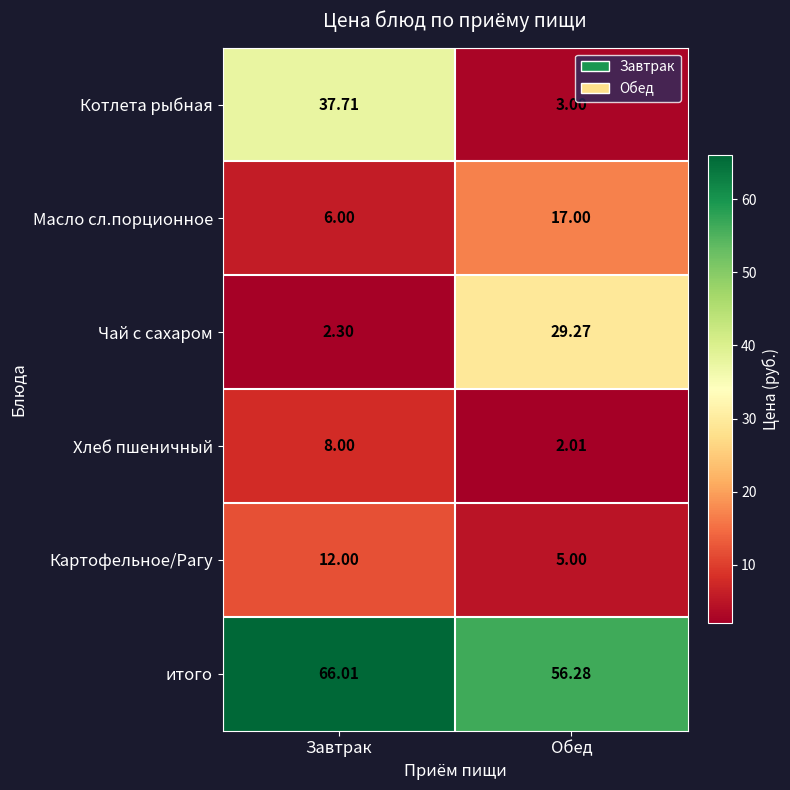

Where is итого nearest to the value 61?

Обед